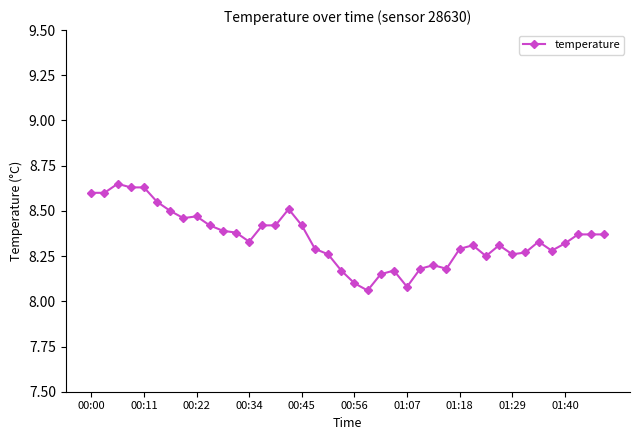

What is the difference between the second highest and minimum values?

0.6